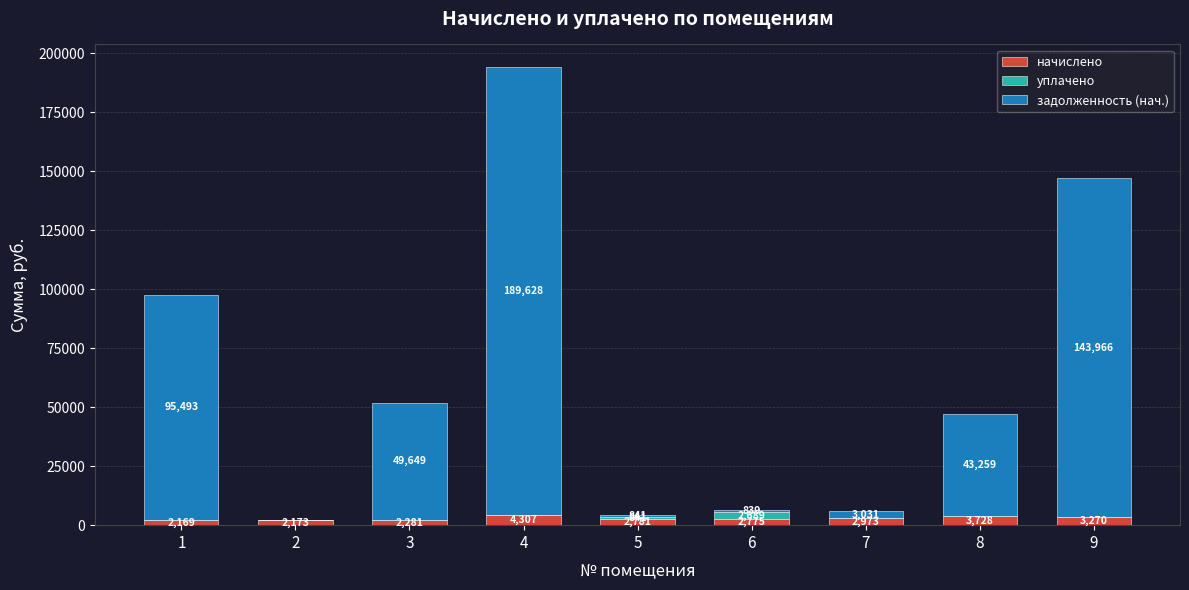

What value does the начислено series have at 4?

4307.1